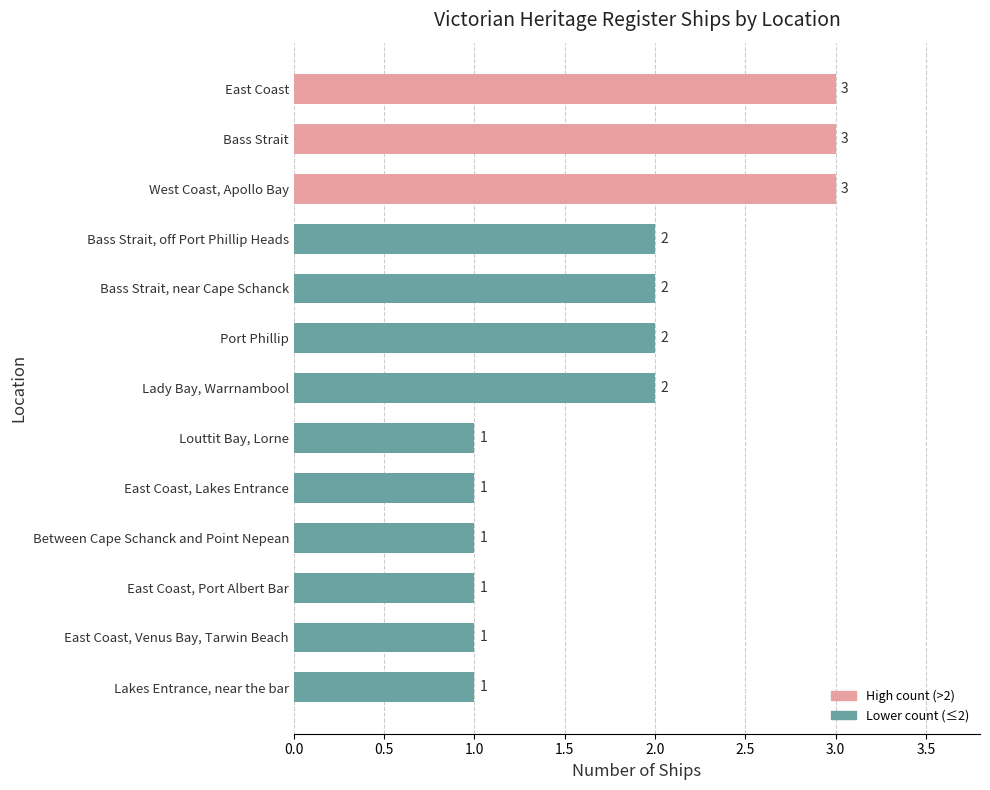

How many bars are there in total?

13